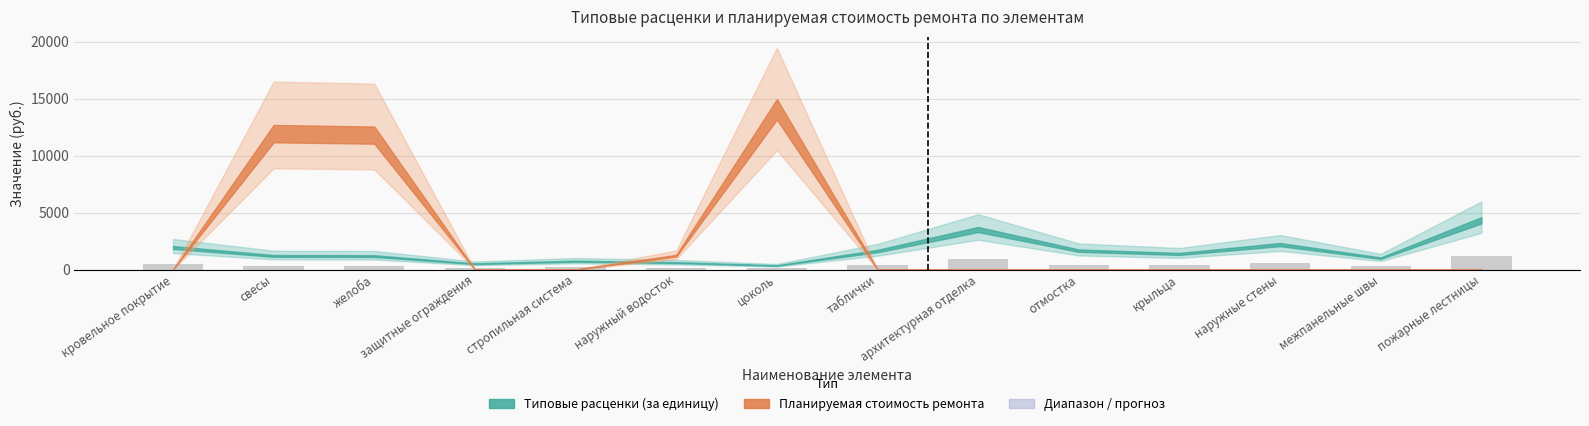

The value at кровельное покрытие is 515.7. True or false?

True